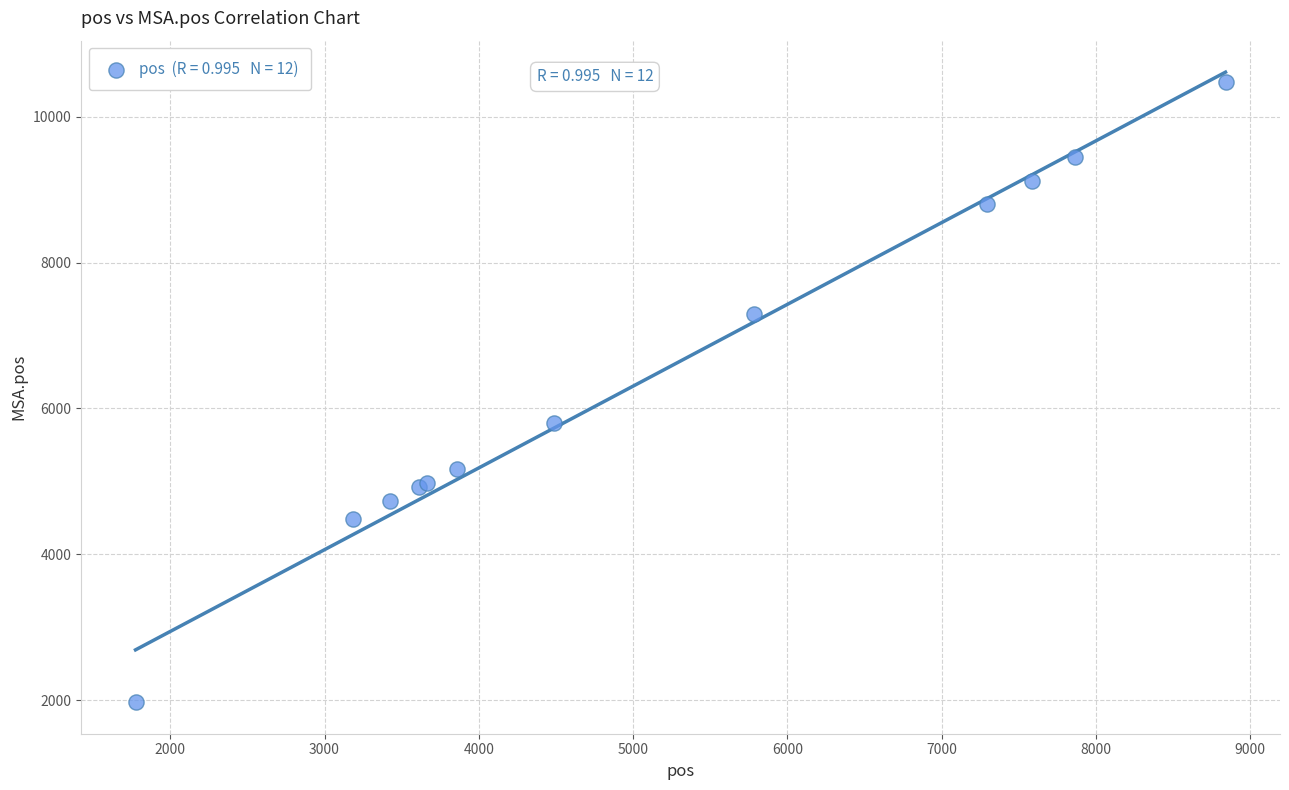

What Y value in the scatter plot is closest to 6225?

5798